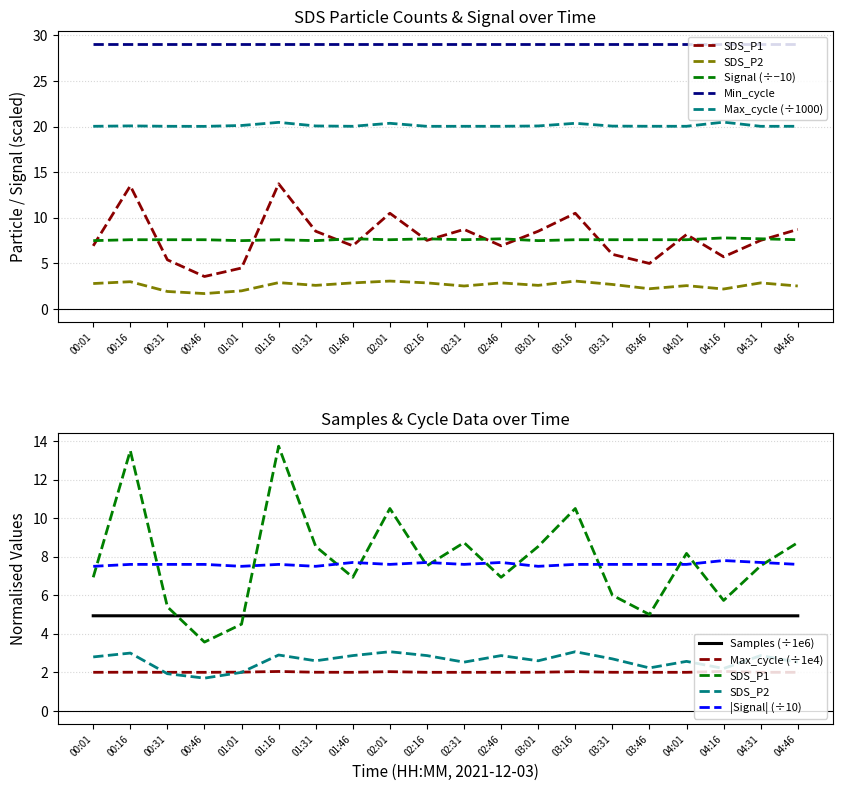

In Samples, how many points are higher than both neighbors (excluding endpoints)?

4